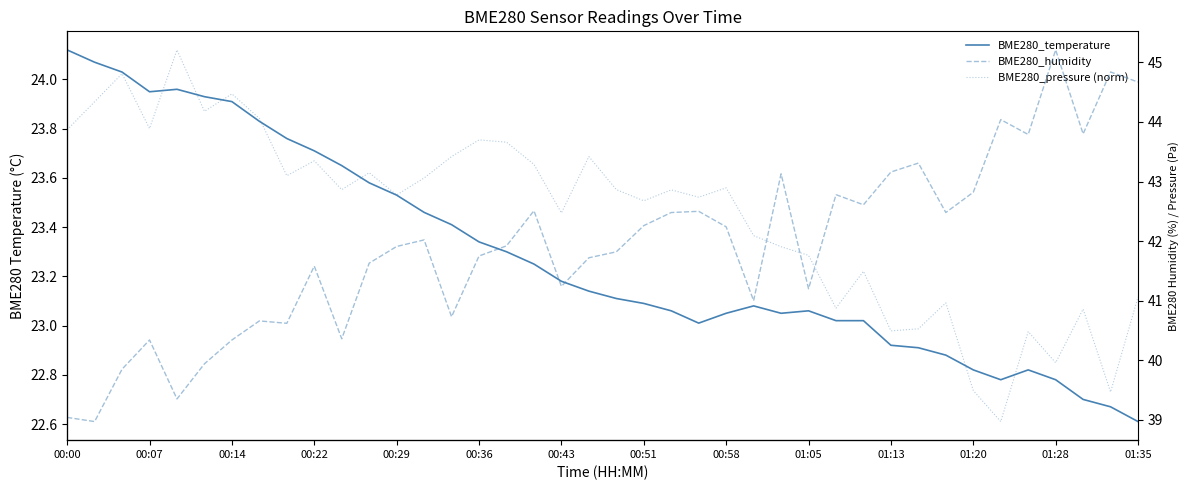

Rank the series by their average value, from lowest to highest.

BME280_pressure (norm), BME280_temperature, BME280_humidity